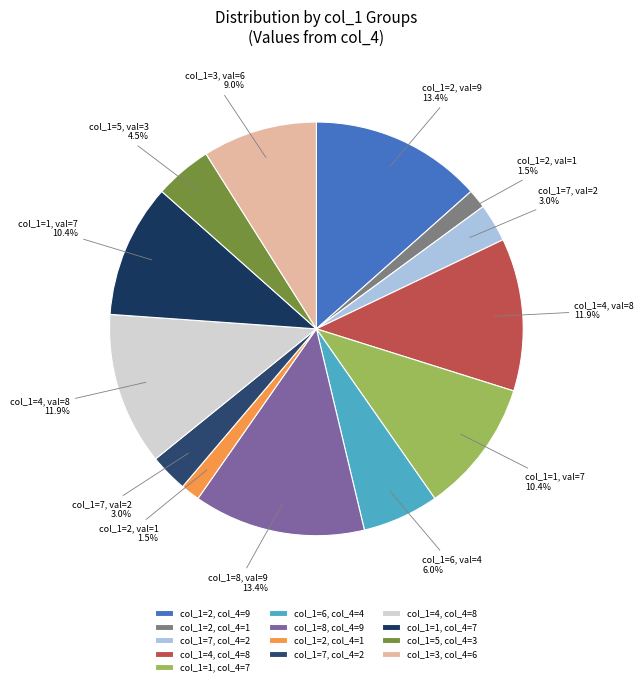

To the nearest percent, what is the average slice percentage?

8%